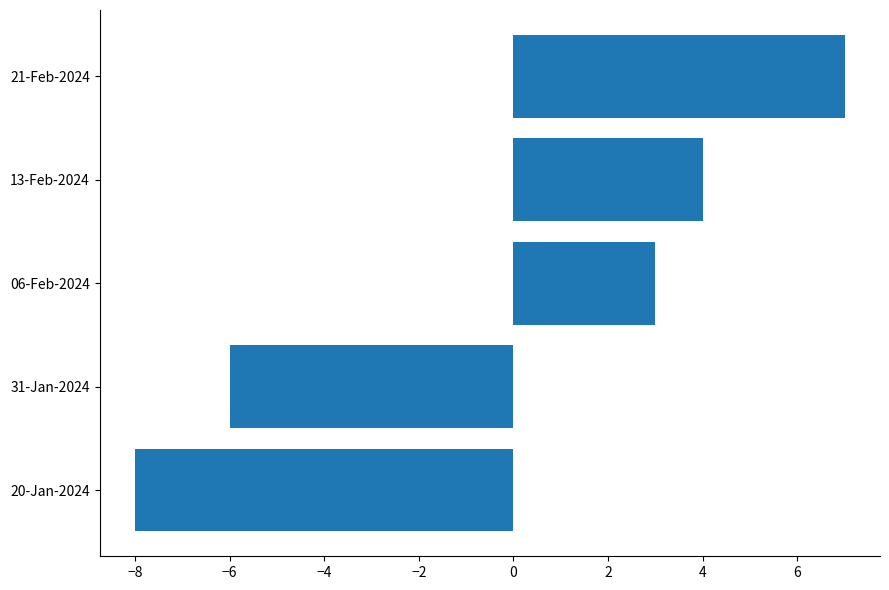

The chart shows a value of 5 at 06-Feb-2024. True or false?

False